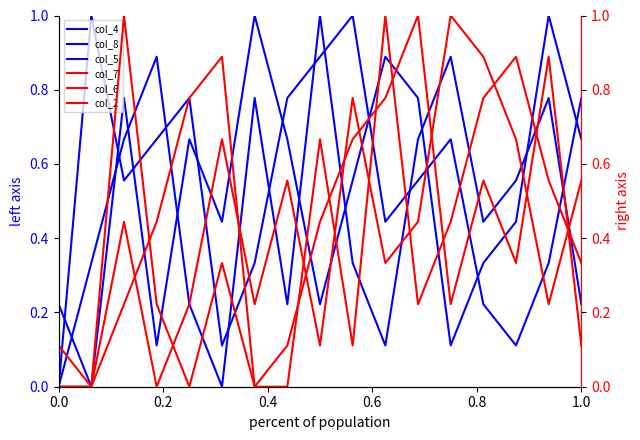

Is the value of col_2 at 0.2 greater than the value of col_8 at 0.0?

No